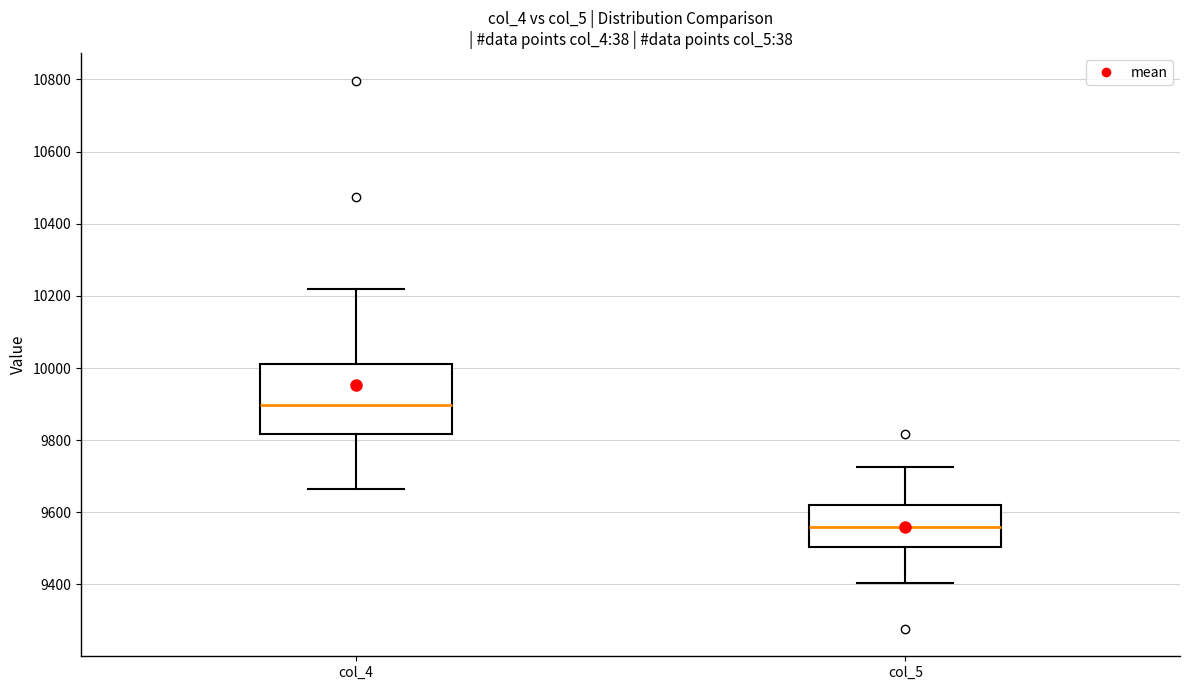

Comparing the boxes themselves (not the whiskers), which one is the tallest?

col_4